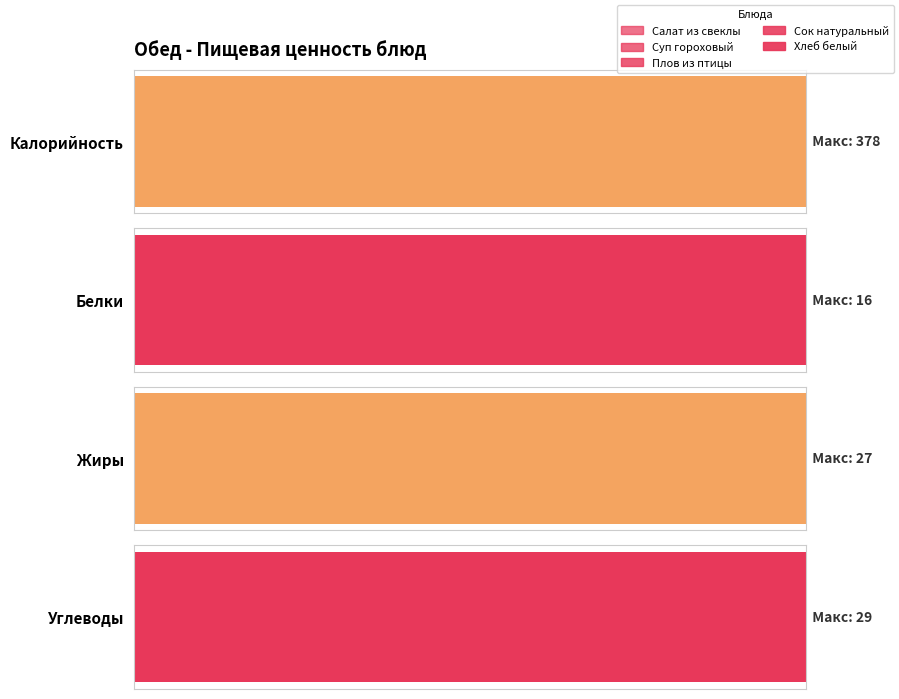

Reading left to right, list all the values displayed in this chart.

Калорийность: 39	215	378	120	70
Белки: 1	10	16	1	2
Жиры: 3	11	27	0	0
Углеводы: 3	21	26	29	14